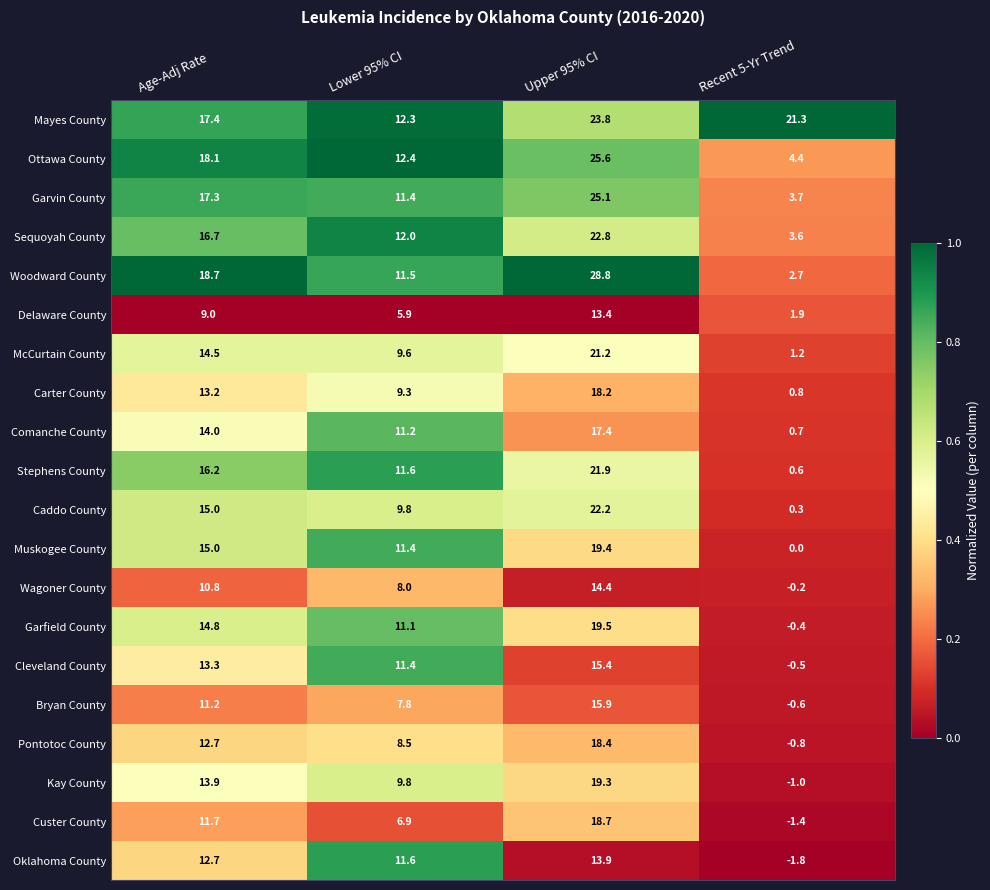

How many series are shown in this chart?

20